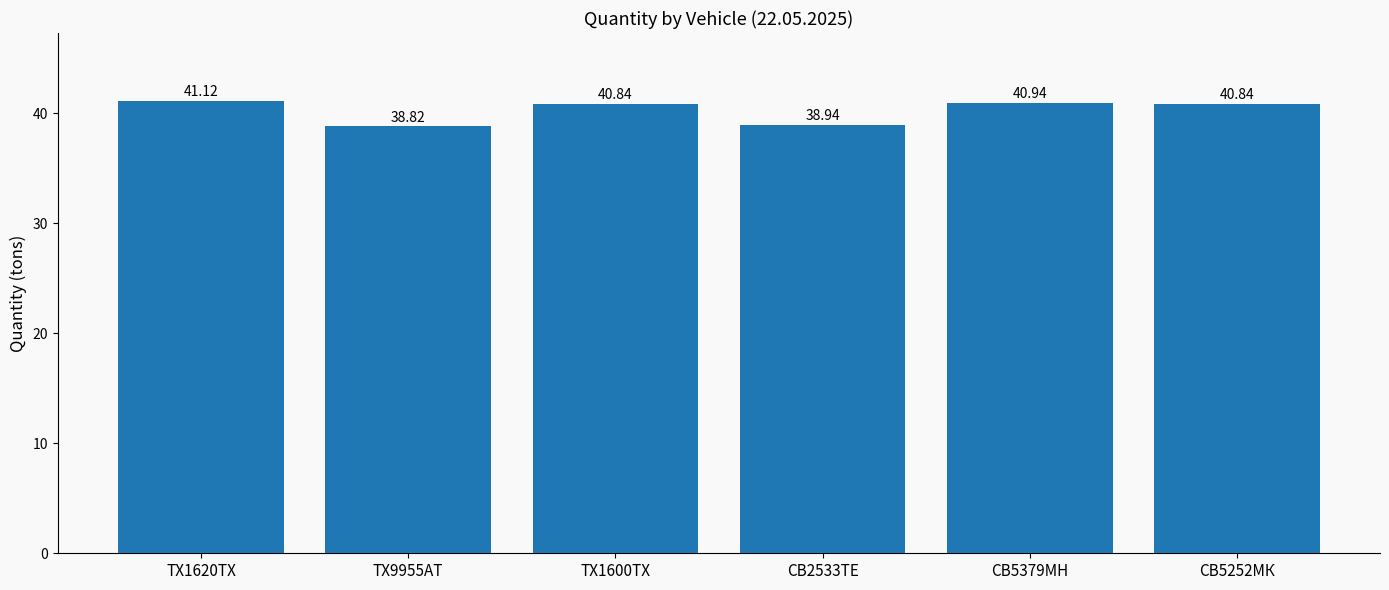

Count the values in the range 38 to 40.

2